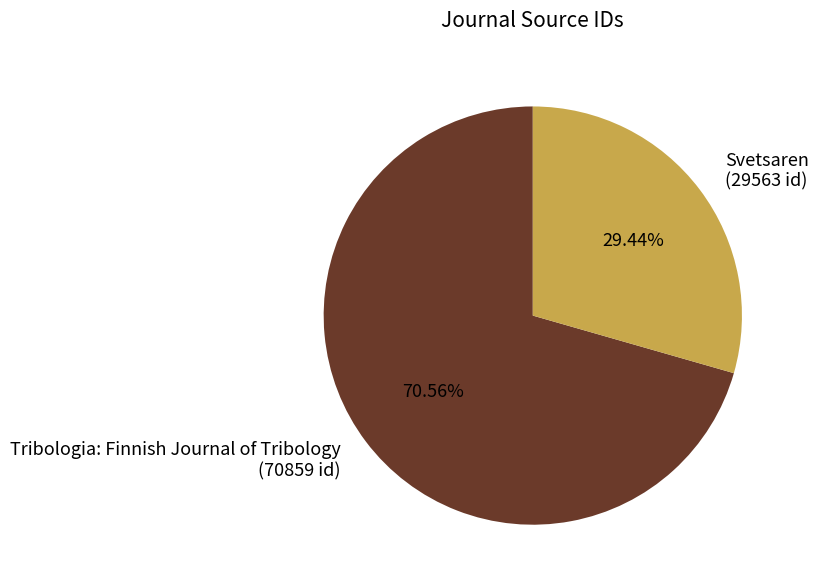

Is it true that Tribologia: Finnish Journal of Tribology is 63% of the pie?

False